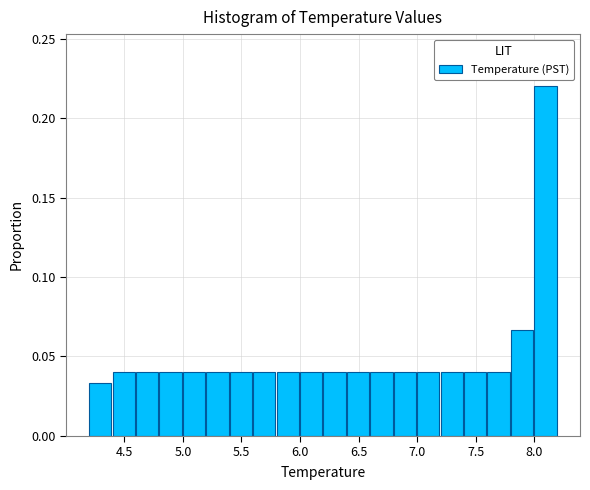

Reading left to right, list every bar in this chart as the range it spans on the x-axis followed by its height. The values are not printed on the chart, so give them approximately, as read against the axis.

4.2 to 4.4: 0.035
4.4 to 4.6: 0.040
4.6 to 4.8: 0.040
4.8 to 5.0: 0.040
5.0 to 5.2: 0.040
5.2 to 5.4: 0.040
5.4 to 5.6: 0.040
5.6 to 5.8: 0.040
5.8 to 6.0: 0.040
6.0 to 6.2: 0.040
6.2 to 6.4: 0.040
6.4 to 6.6: 0.040
6.6 to 6.8: 0.040
6.8 to 7.0: 0.040
7.0 to 7.2: 0.040
7.2 to 7.4: 0.040
7.4 to 7.6: 0.040
7.6 to 7.8: 0.040
7.8 to 8.0: 0.065
8.0 to 8.2: 0.220